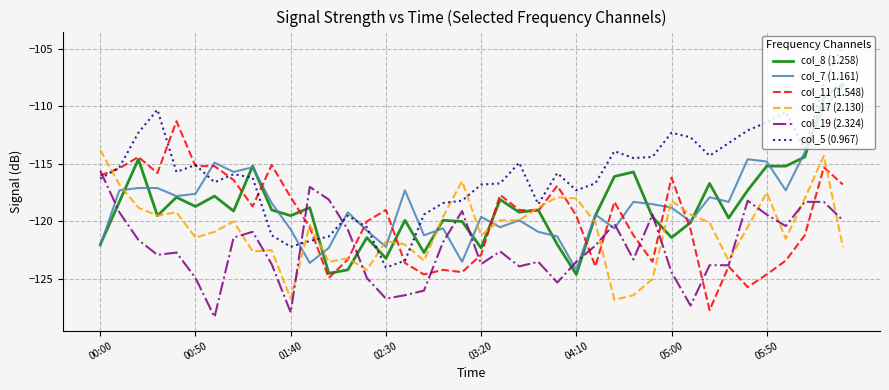

What is the smallest value displayed?

-128.3